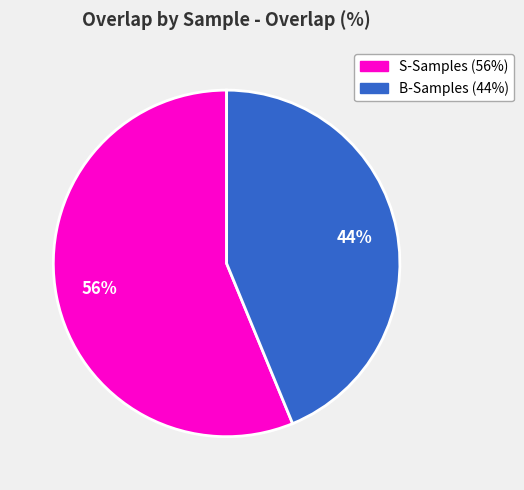

Is there a majority slice in this chart?

Yes